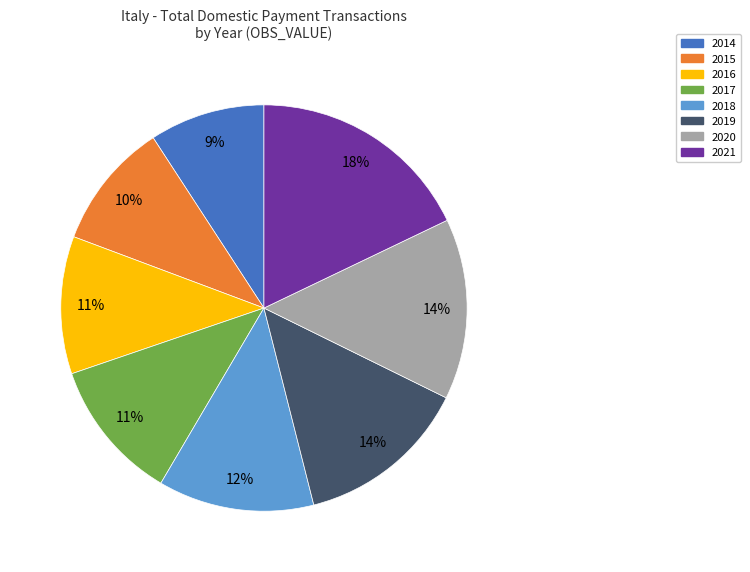

Combined, do 2018 and 2021 account for over 50%?

No